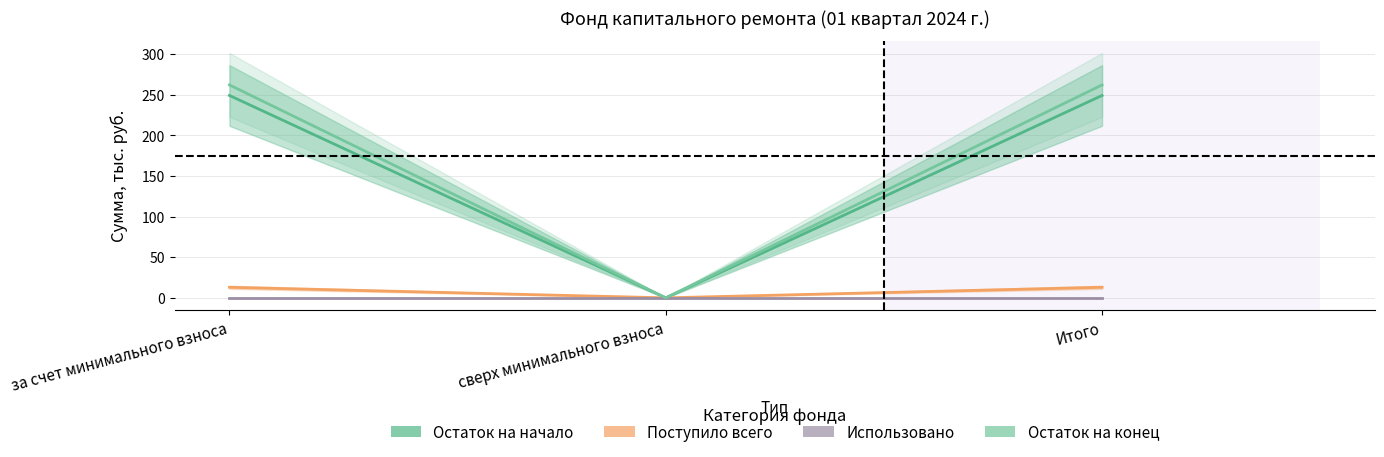

What is the approximate value of Поступило всего at Итого?

13.0